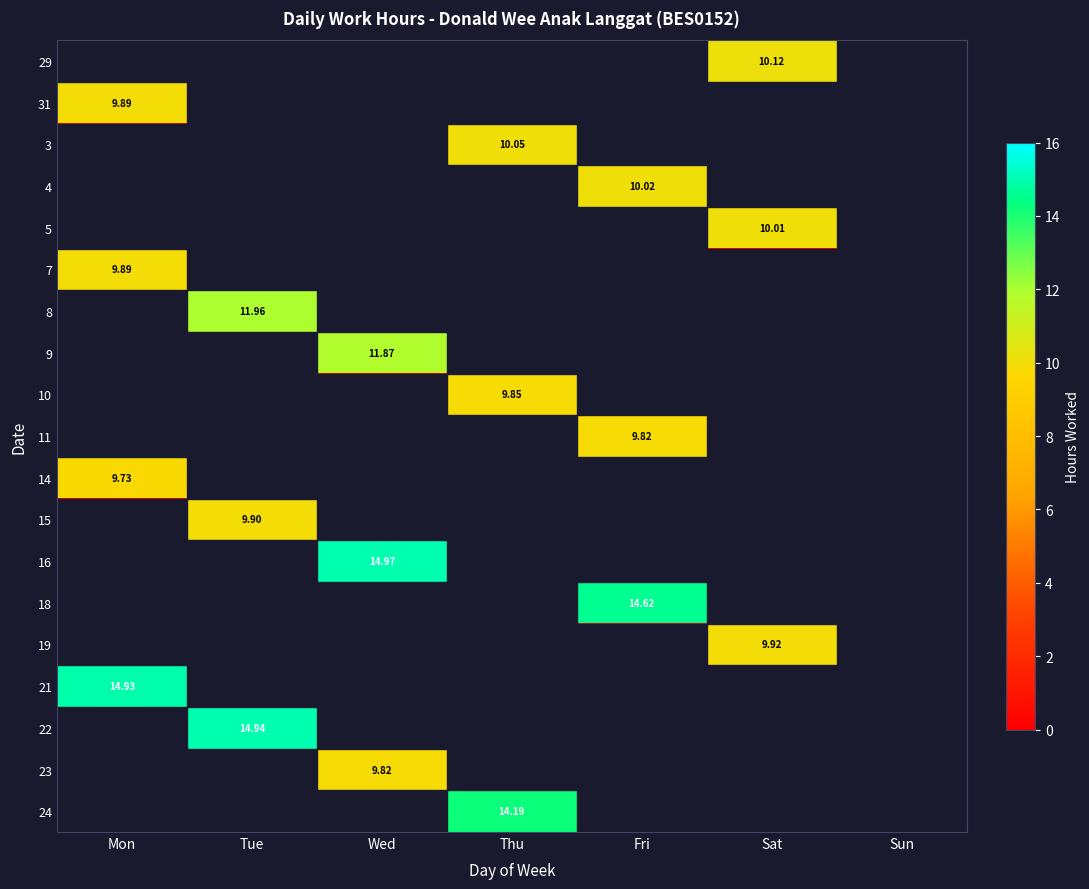

Is the value of 7 at Mon greater than the value of 18 at Sun?

Yes